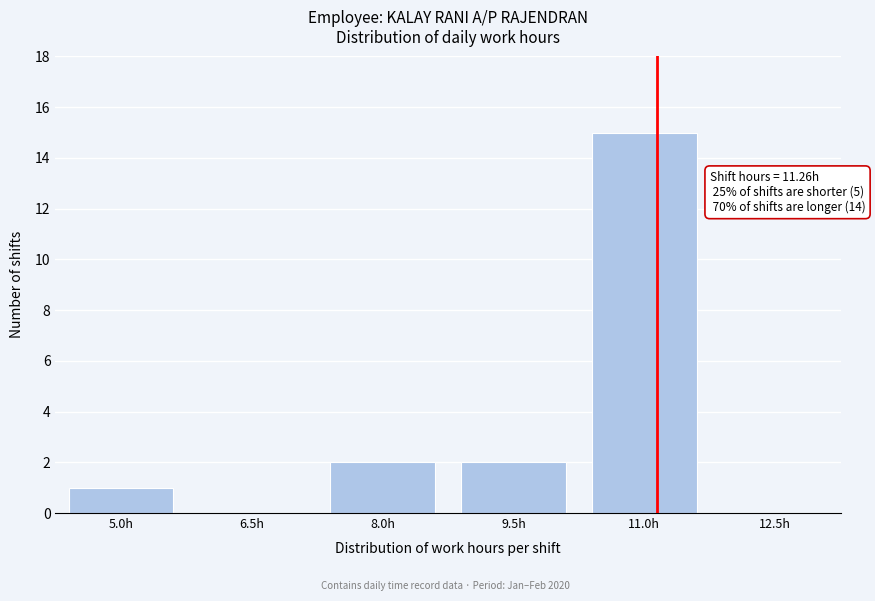

Reading left to right, list all the values displayed in this chart.

5.0h=1	6.5h=0	8.0h=2	9.5h=2	11.0h=15	12.5h=0